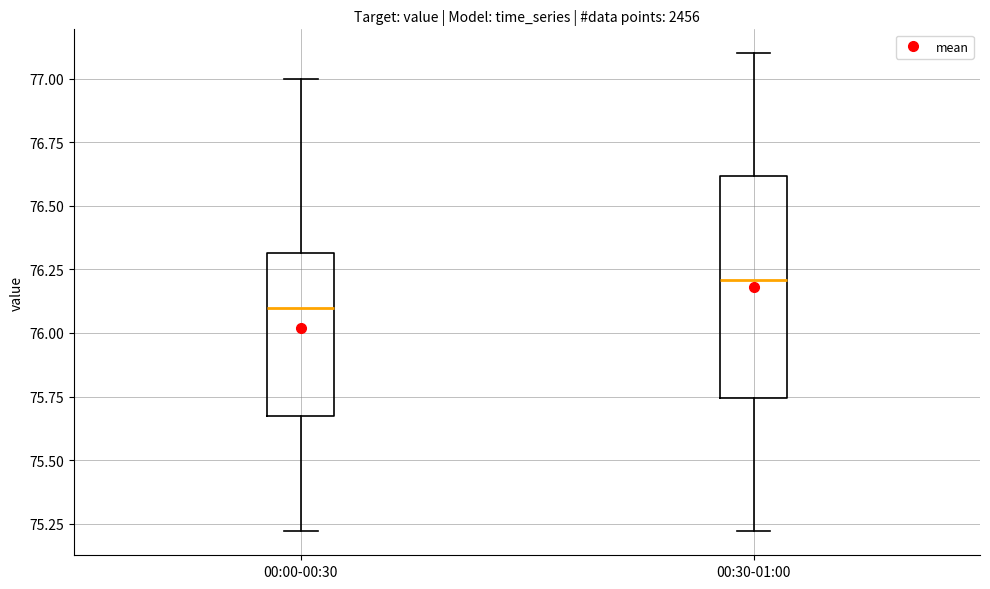

Which box's median line is the lowest?

00:00-00:30